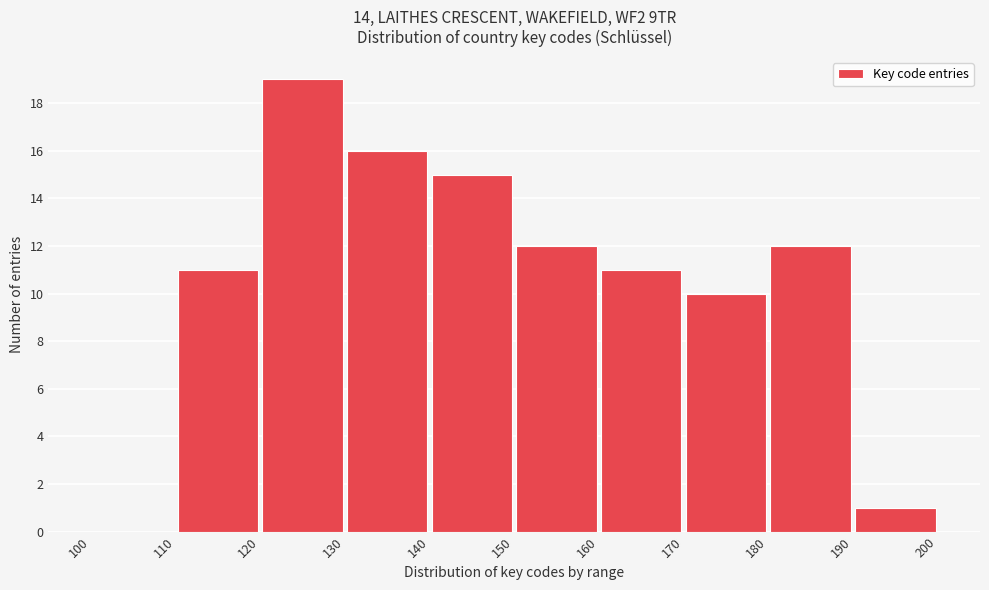

What is the height of the bar covering 170 to 180 on the x-axis? The values are not printed on the chart, so give them approximately, as read against the axis.

10